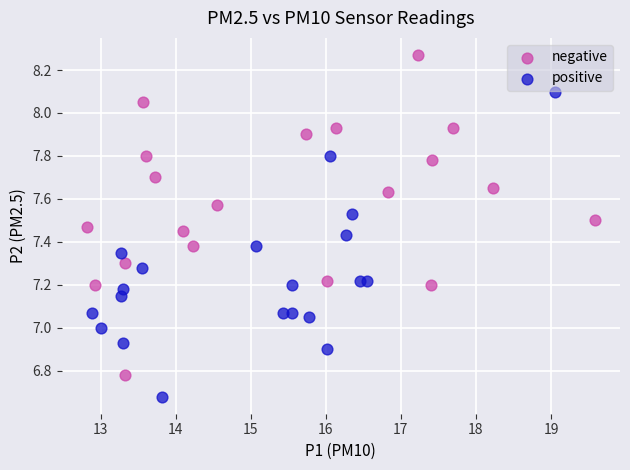

Which series reaches the minimum Y coordinate?

positive